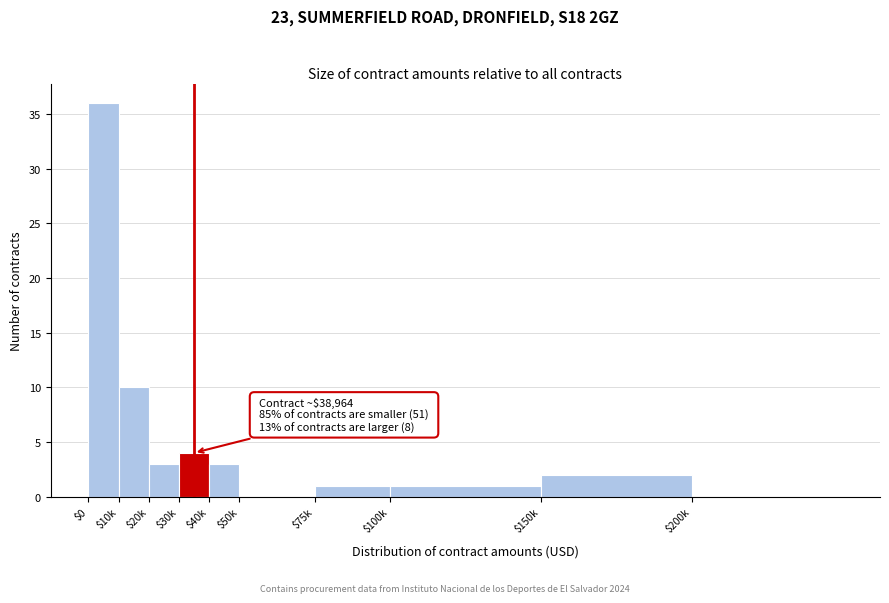

At which category does the chart reach its peak across all series?

$0